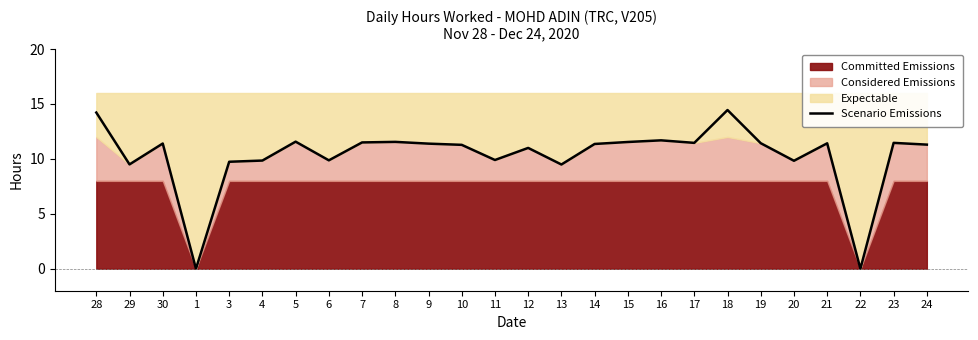

What is the difference between the maximum and minimum values?

14.4